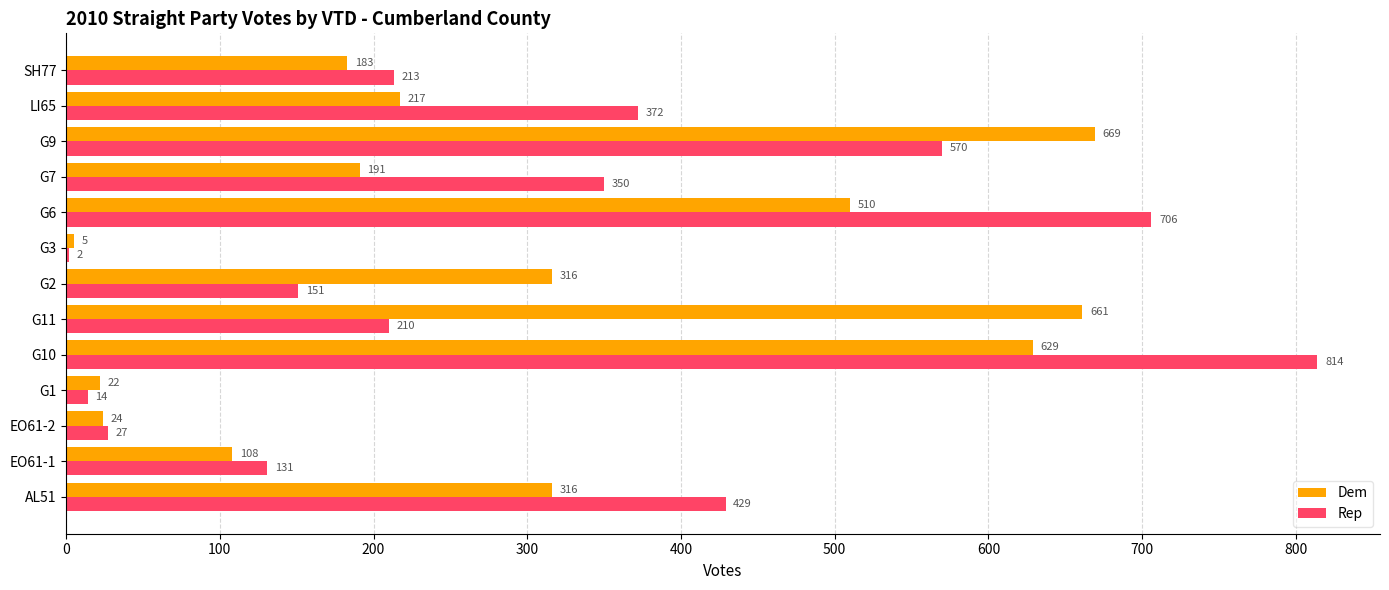

What is the sum of all Rep values?

3989